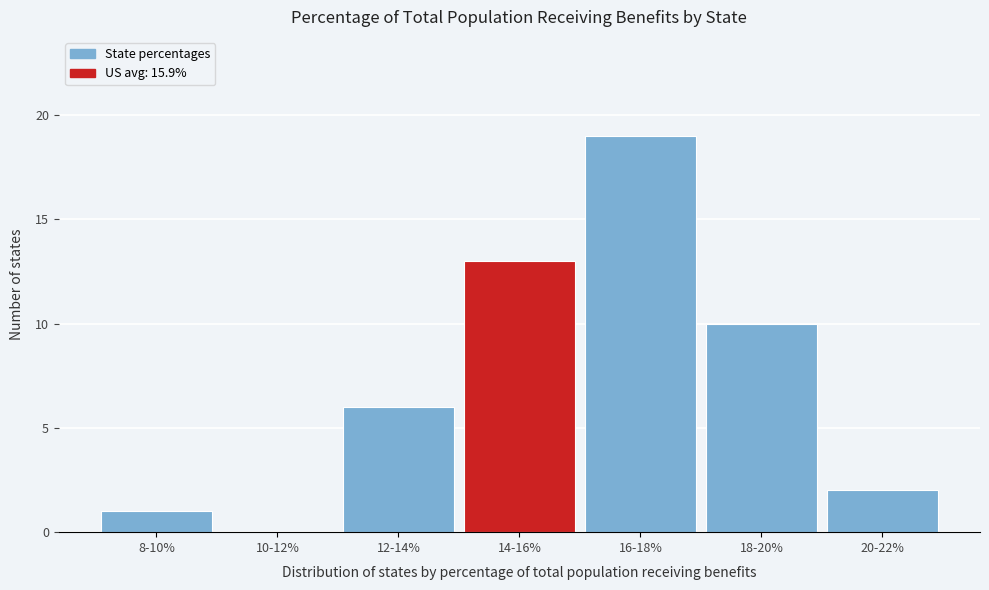

Reading left to right, extract all data points from this chart.

8-10%=1	10-12%=0	12-14%=6	14-16%=13	16-18%=19	18-20%=10	20-22%=2